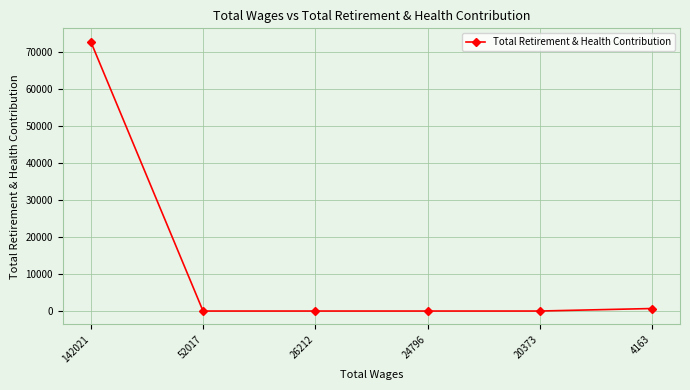

What is the difference between the maximum and second lowest values?

72673